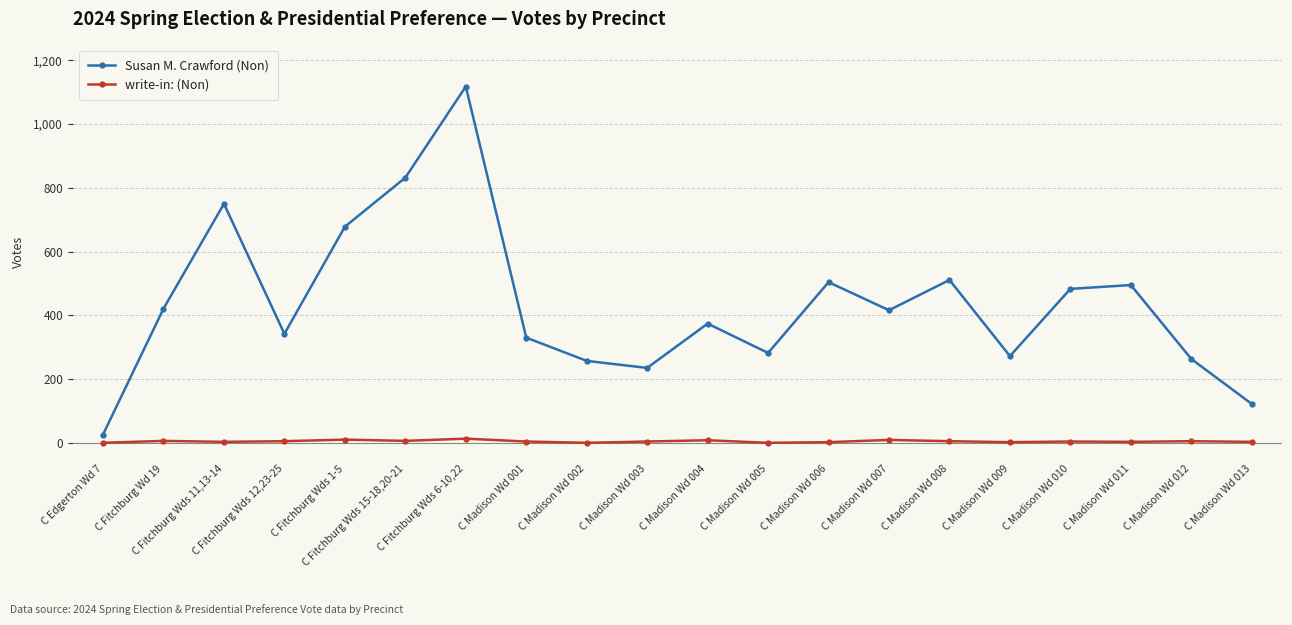

True or false: write-in: (Non) and Susan M. Crawford (Non) intersect in this chart.

False